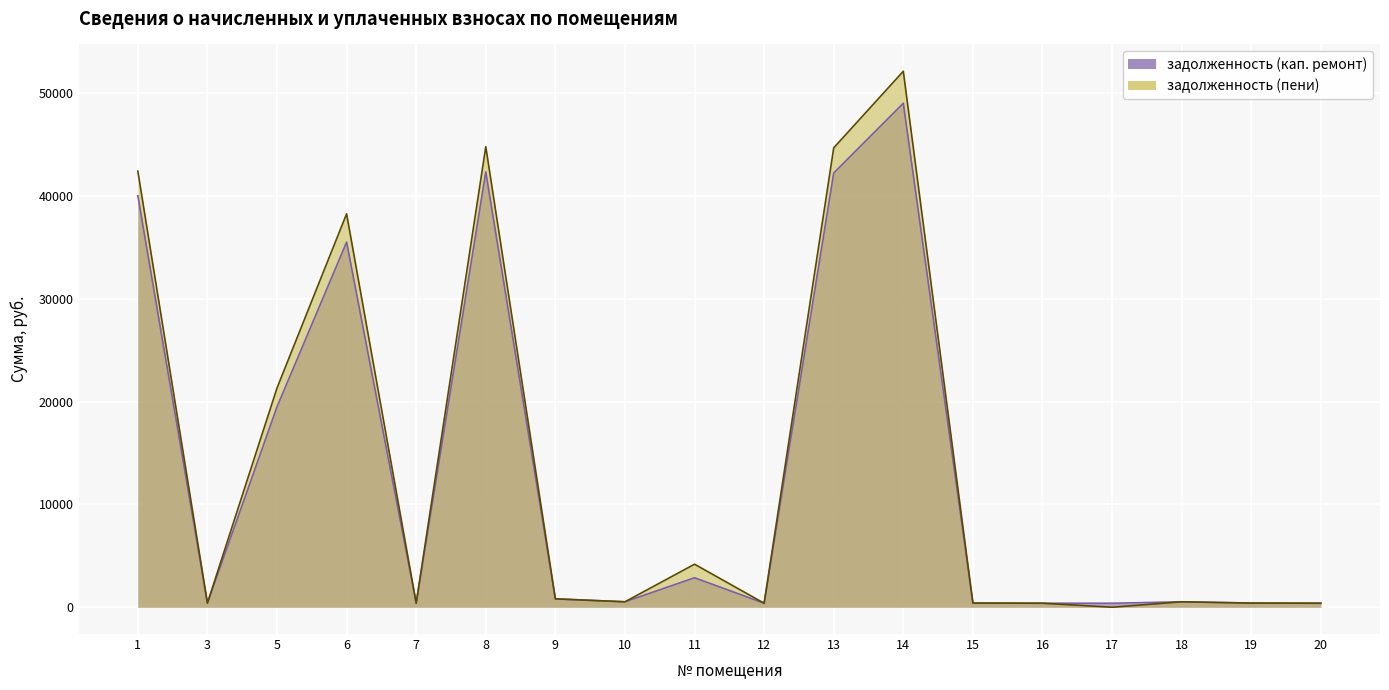

Reading right to left, what are all the values shown in this chart?

задолженность (кап. ремонт): 389.3	404.4	528.1	388.3	389.3	404.1	49021.2	42234.9	389.3	2868.8	528.1	810.9	42344.8	404.1	35512.6	19494.3	404.4	40023.1
задолженность (пени): 389.3	404.4	528.1	0.0	389.3	404.1	52131.4	44682.8	389.3	4184.0	528.1	815.5	44799.1	404.1	38263.8	21323.5	404.4	42414.2